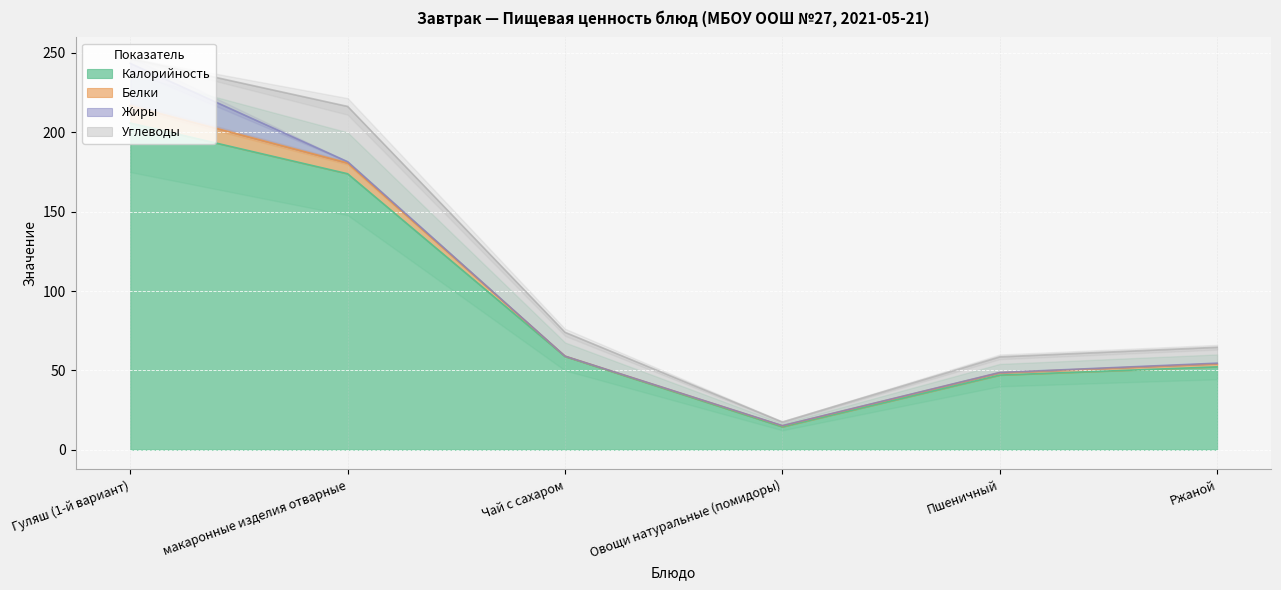

What is the lowest value of the Белки series?

0.2